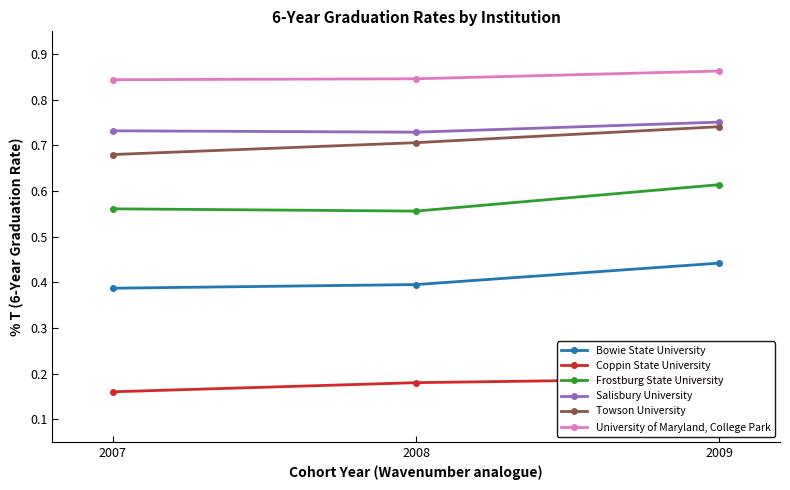

Which has a higher value, 2007 or 2008?

2008